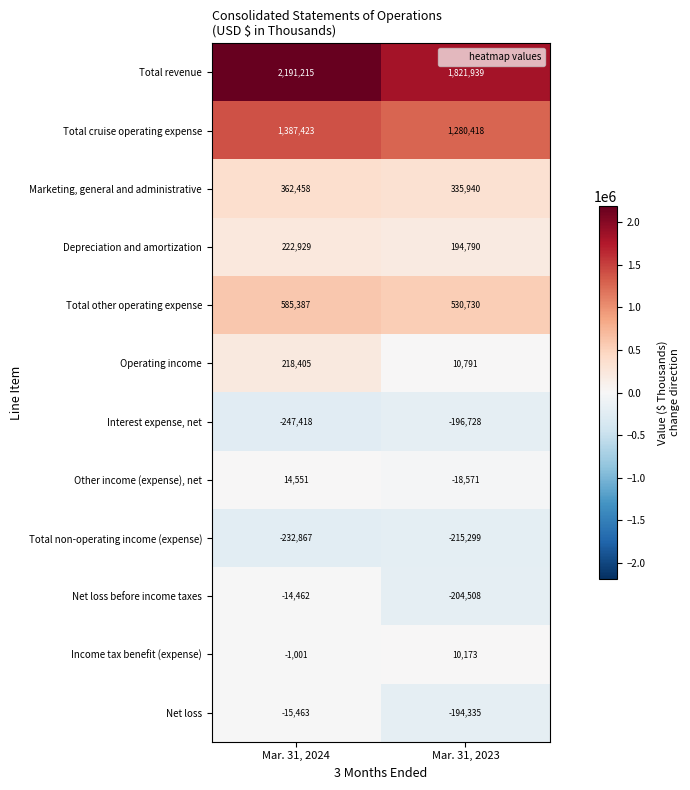

Reading right to left, what are all the values shown in this chart?

Total revenue: Mar. 31, 2023=1821939	Mar. 31, 2024=2191215
Total cruise operating expense: Mar. 31, 2023=1280418	Mar. 31, 2024=1387423
Marketing, general and administrative: Mar. 31, 2023=335940	Mar. 31, 2024=362458
Depreciation and amortization: Mar. 31, 2023=194790	Mar. 31, 2024=222929
Total other operating expense: Mar. 31, 2023=530730	Mar. 31, 2024=585387
Operating income: Mar. 31, 2023=10791	Mar. 31, 2024=218405
Interest expense, net: Mar. 31, 2023=-196728	Mar. 31, 2024=-247418
Other income (expense), net: Mar. 31, 2023=-18571	Mar. 31, 2024=14551
Total non-operating income (expense): Mar. 31, 2023=-215299	Mar. 31, 2024=-232867
Net loss before income taxes: Mar. 31, 2023=-204508	Mar. 31, 2024=-14462
Income tax benefit (expense): Mar. 31, 2023=10173	Mar. 31, 2024=-1001
Net loss: Mar. 31, 2023=-194335	Mar. 31, 2024=-15463